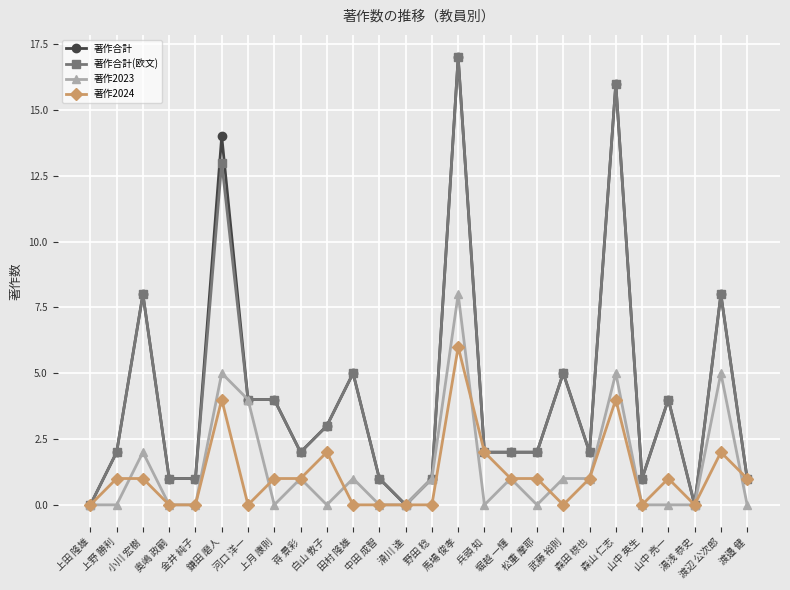

The value of 著作2023 at 中田 成智 is 6. True or false?

False